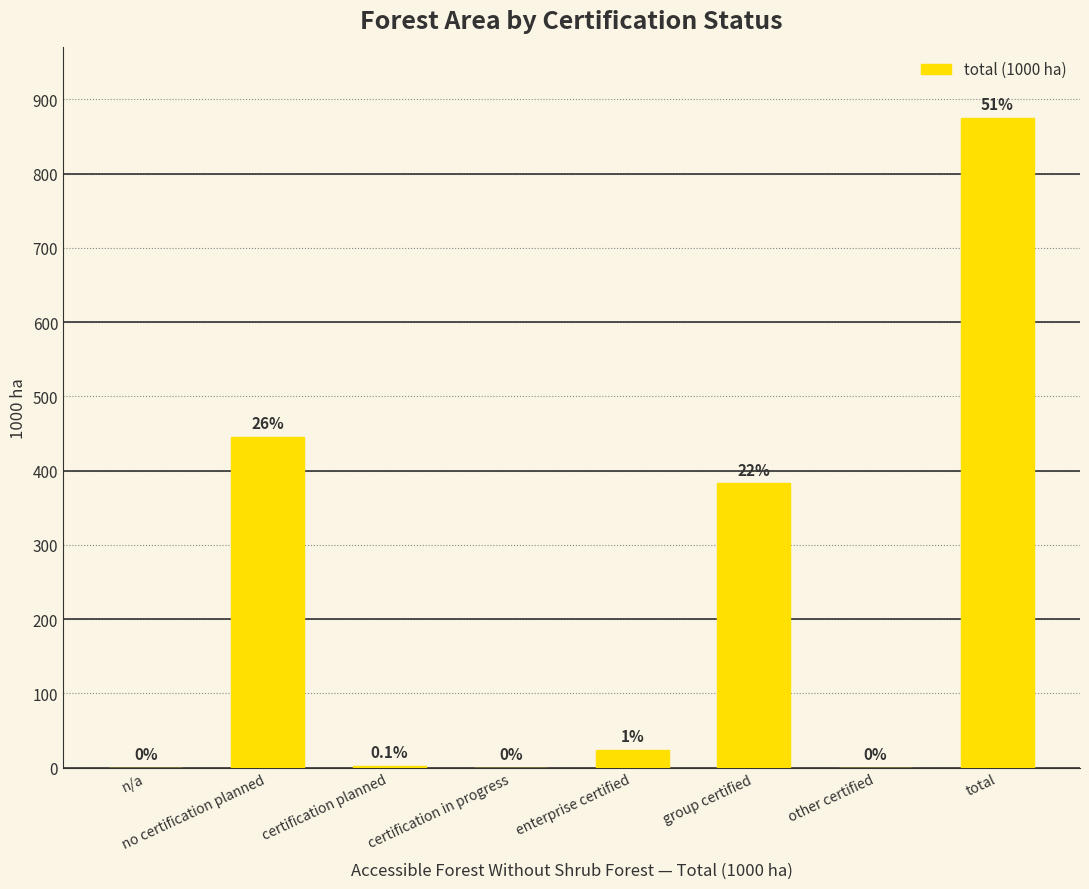

Which category has the highest value across all series?

total